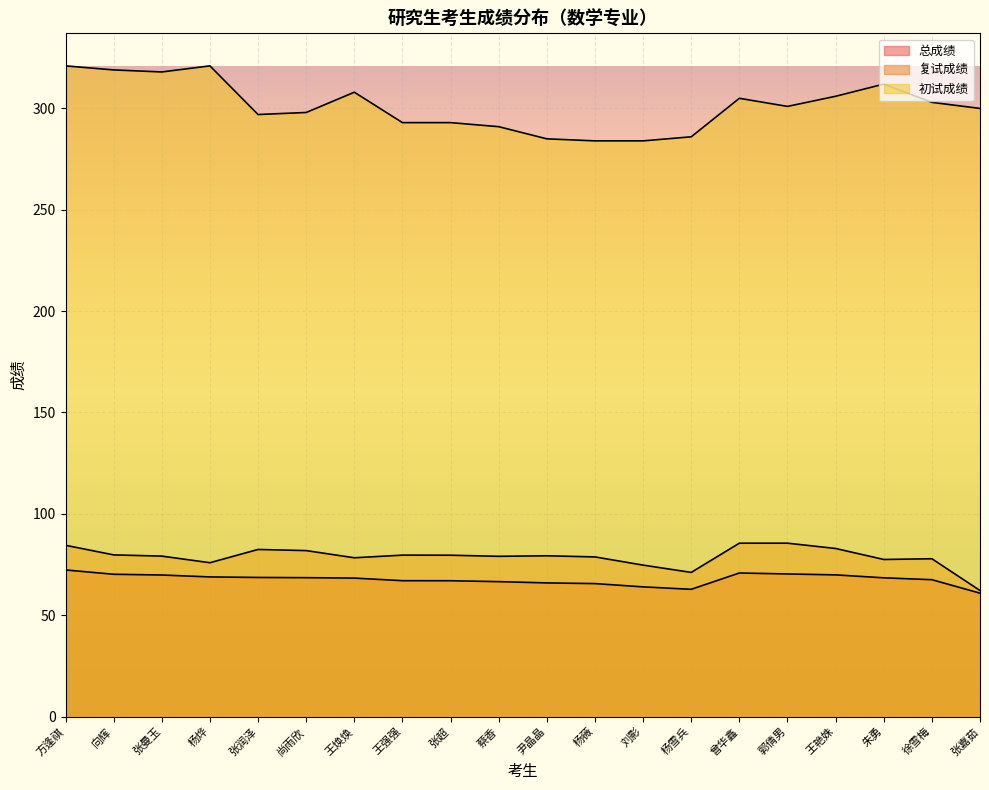

Which series changed the most between 方逢祺 and 徐雪梅?

初试成绩